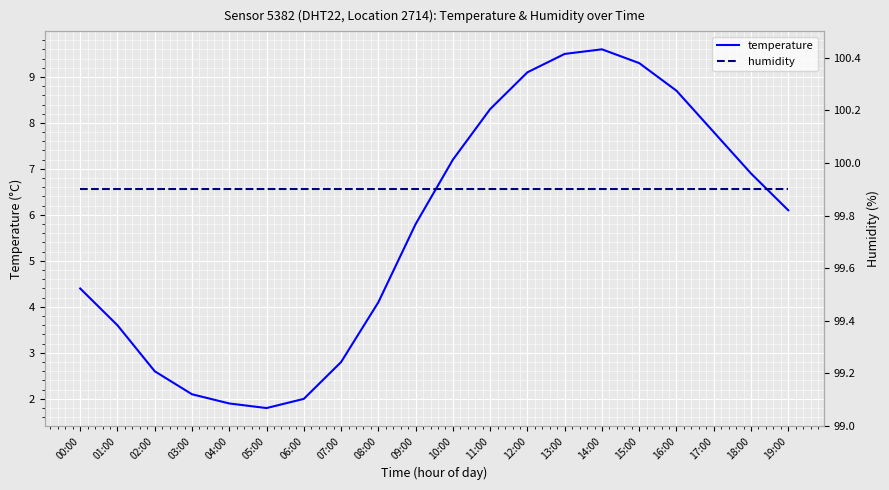

At which category does the chart reach its minimum across all series?

05:00